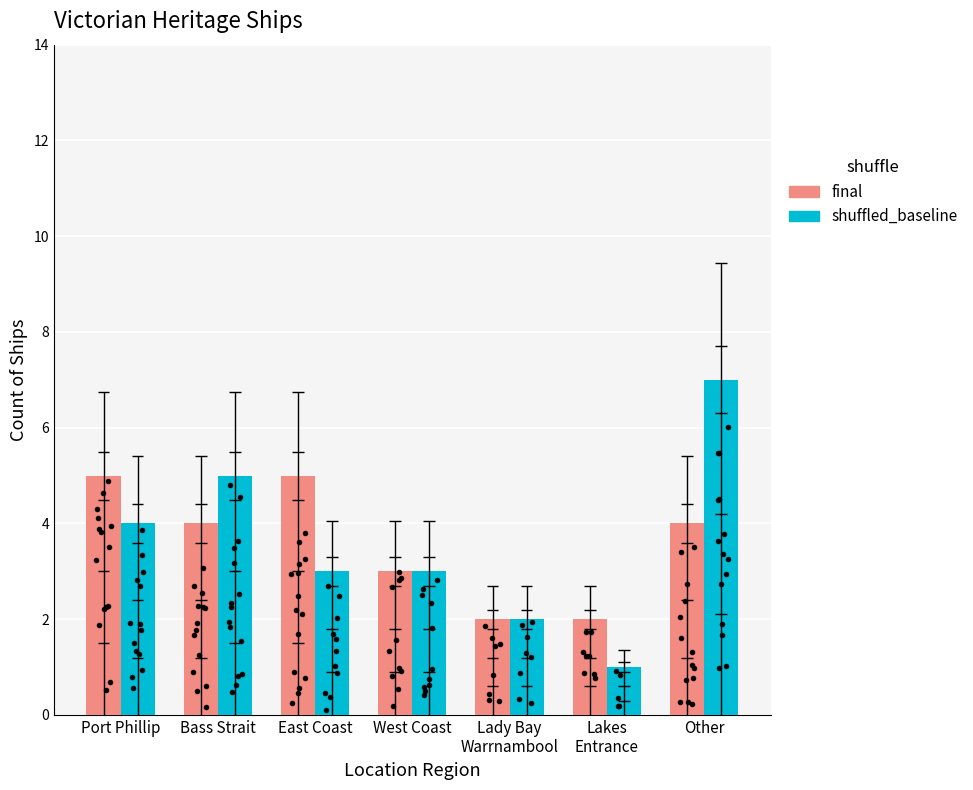

What are all the series names shown in the legend?

final, shuffled_baseline